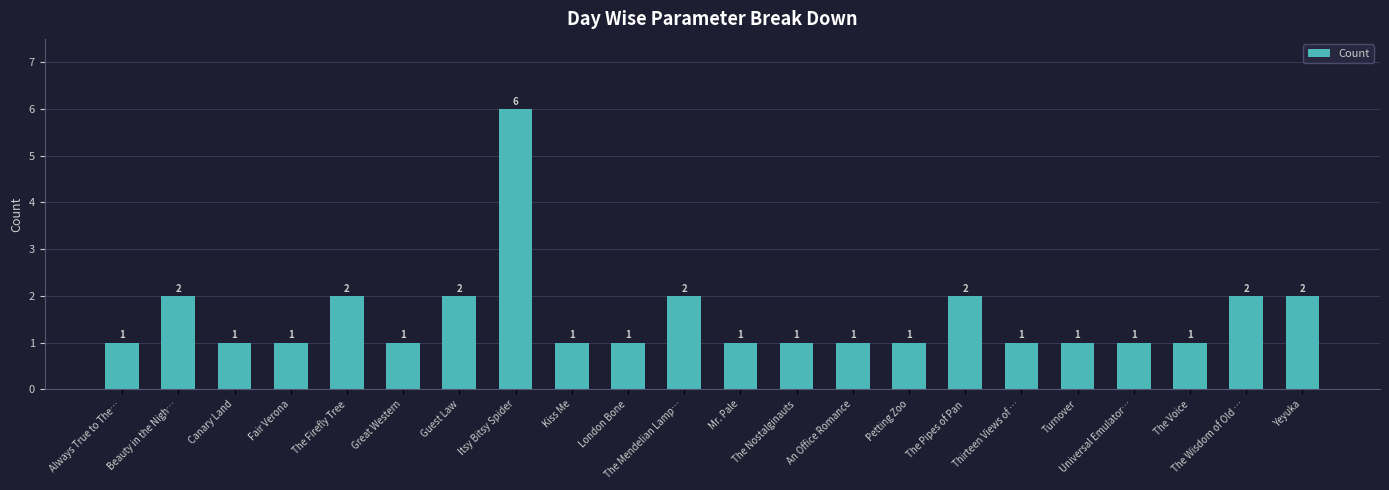

Approximately how many times larger is the value at Yeyuka compared to Turnover?

2.0